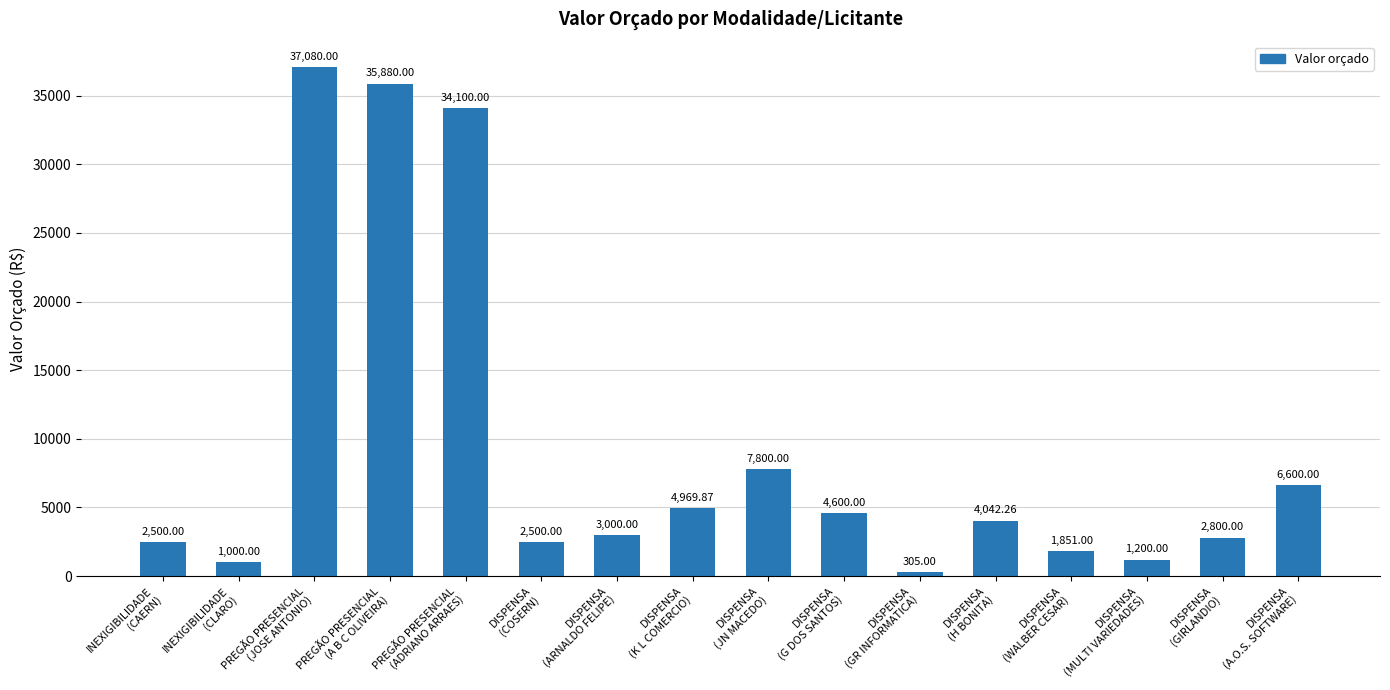

What is the difference between the maximum and minimum values?

36775.0